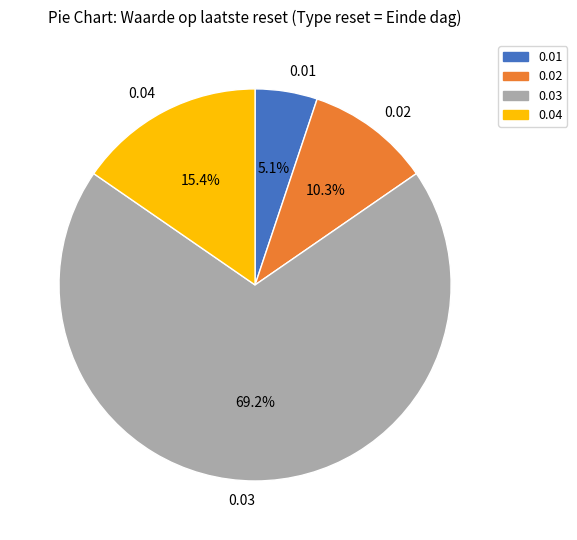

Rank the categories by value from highest to lowest.

0.03, 0.04, 0.02, 0.01